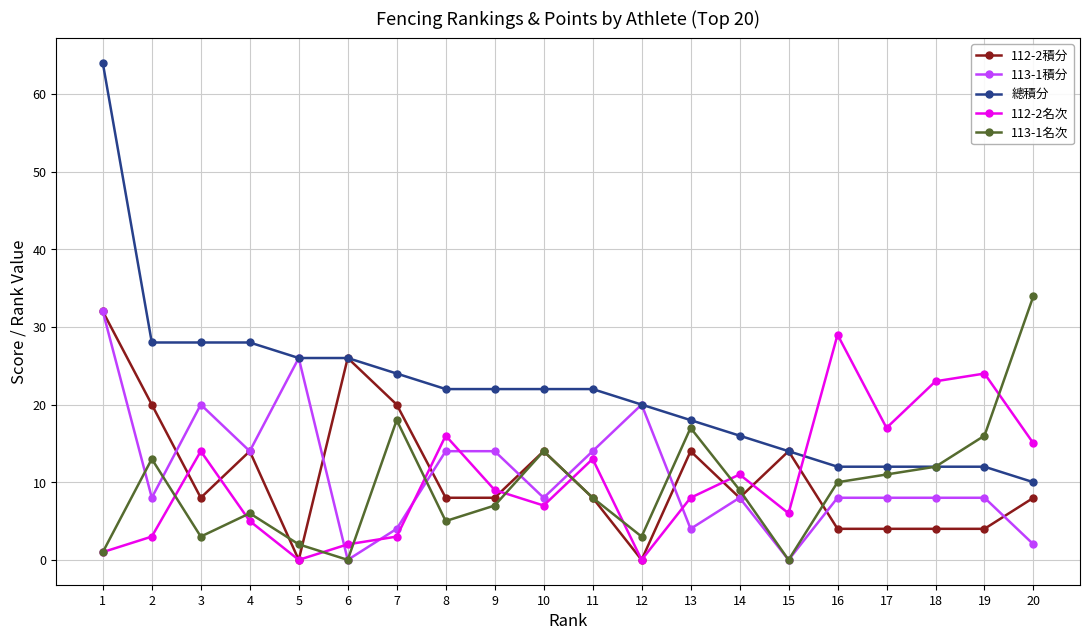

How many intersections are there between 112-2名次 and 113-1積分?

5